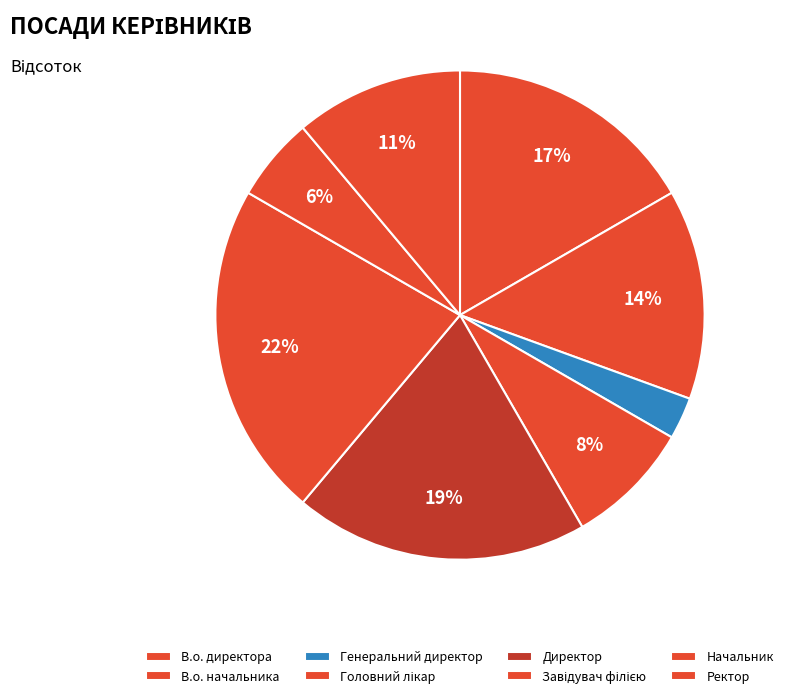

The Завідувач філією slice represents 35% of the pie. True or false?

False